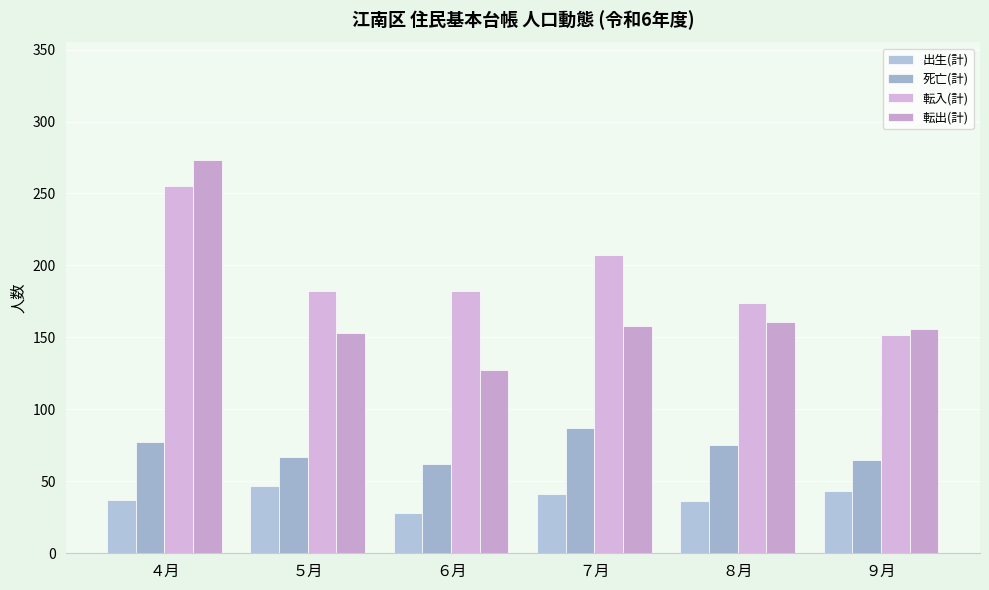

Which category has the lowest value across all series?

６月